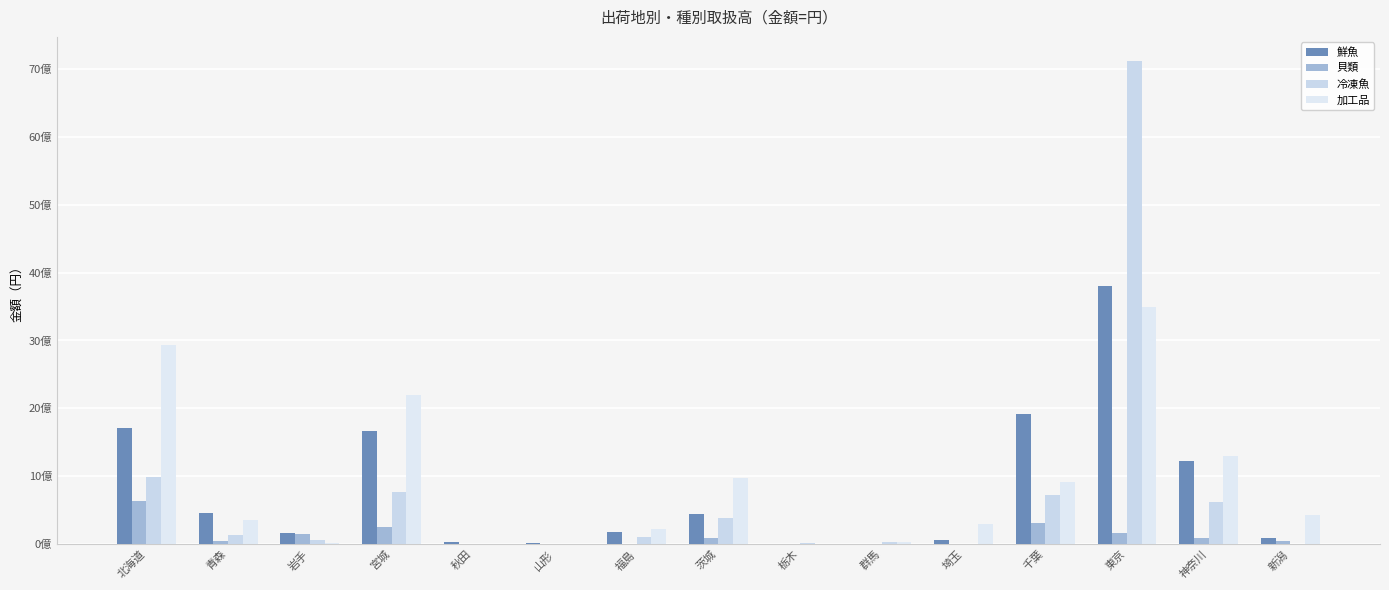

Does the chart contain stacked bars?

No